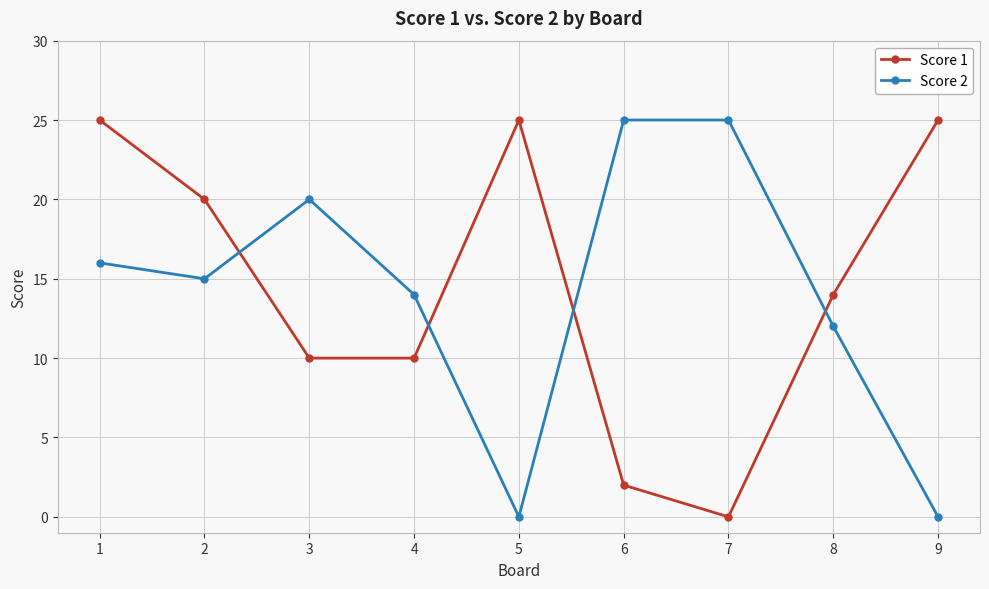

What is the total value across all series at 6?

27